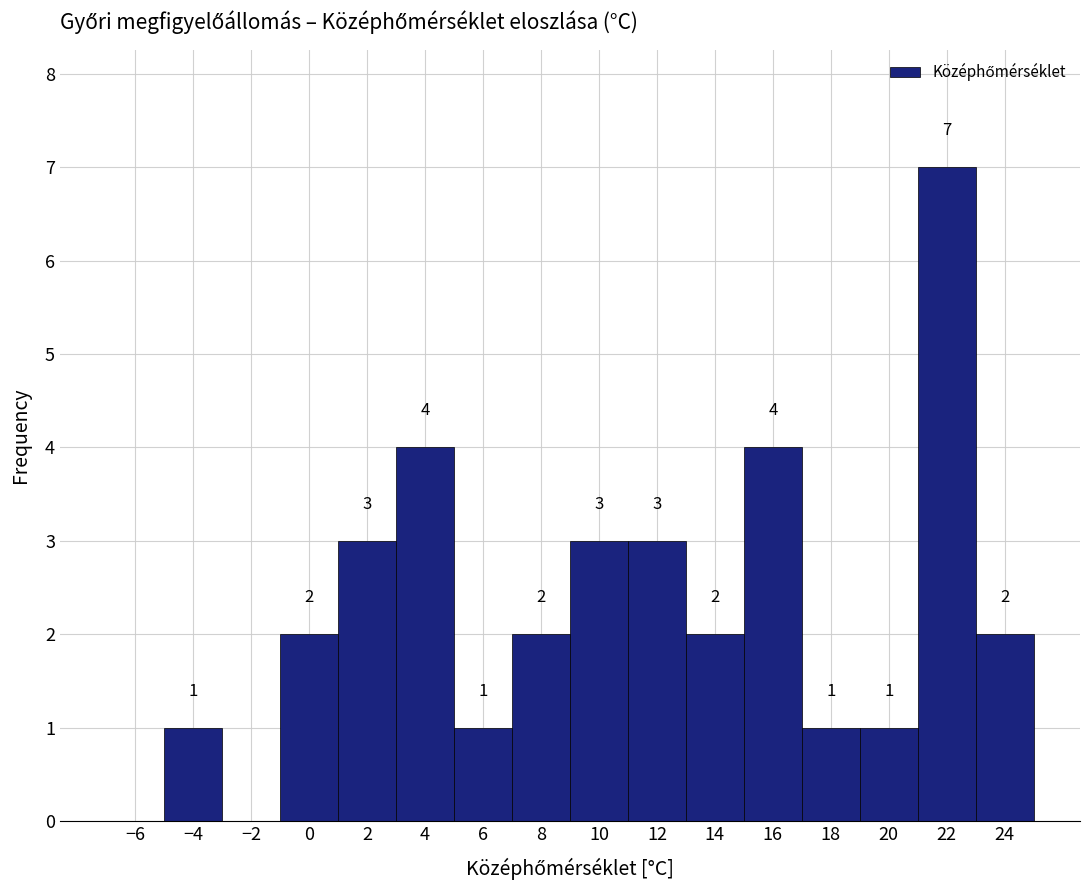

Over which range of the x-axis is the bar tallest?

21 to 23